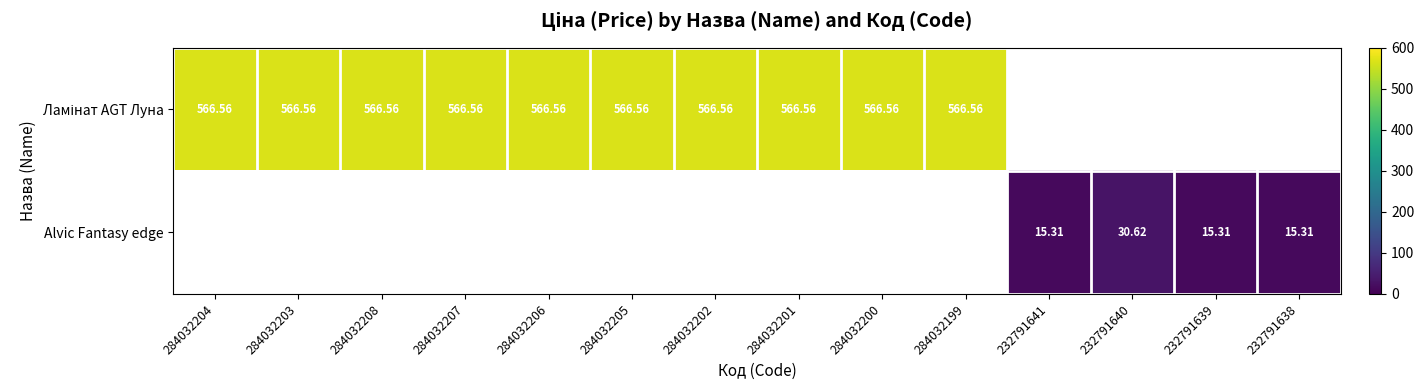

How many categories are shown in the chart?

14